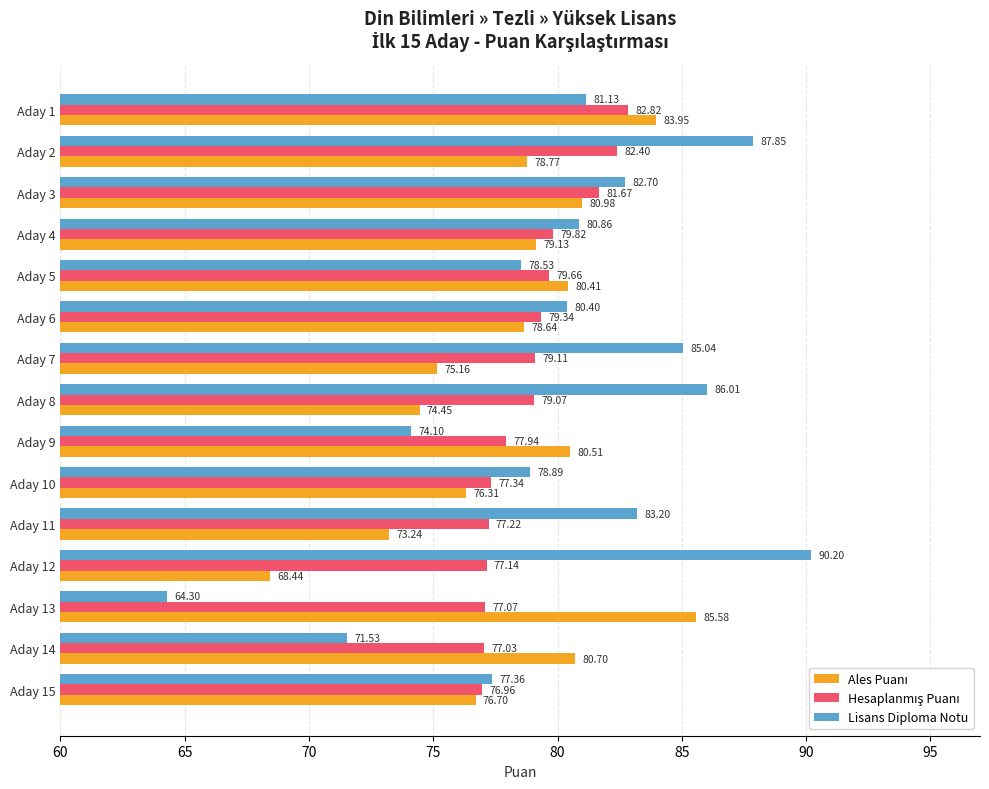

What is the average value of the Lisans Diploma Notu series?

80.1